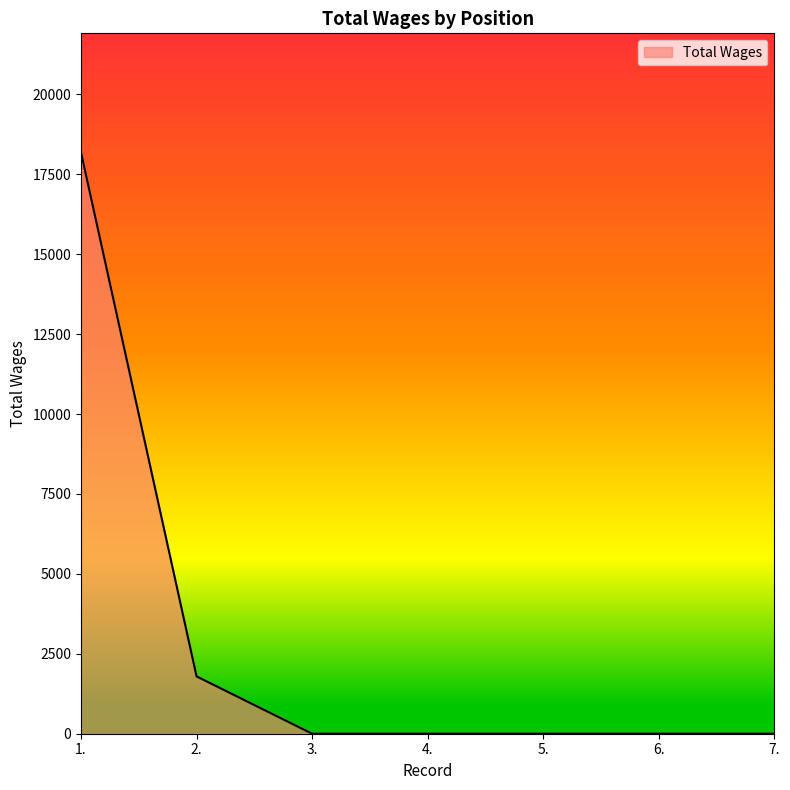

What is the greatest value displayed?

18180